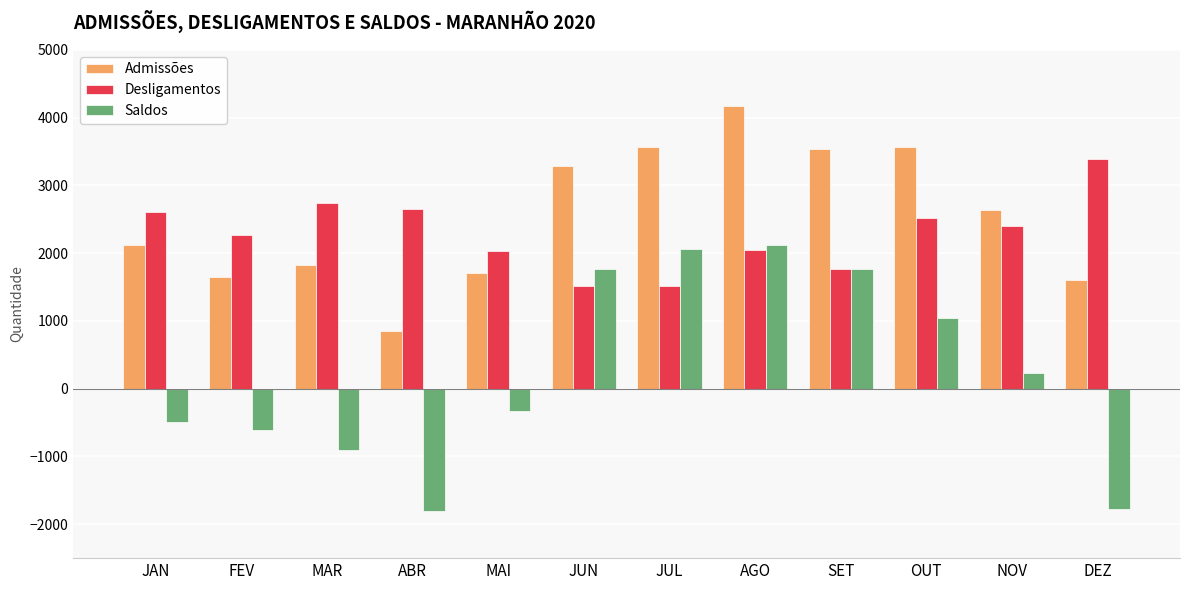

Read the Saldos value at SET.

1763